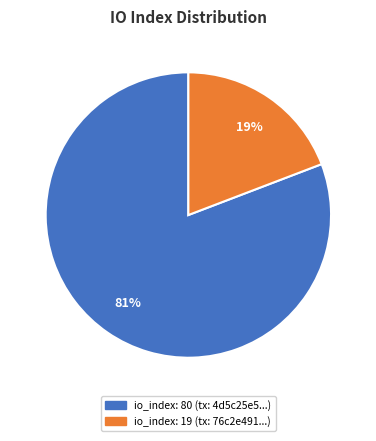

Is there any slice that represents more than half of the pie?

Yes